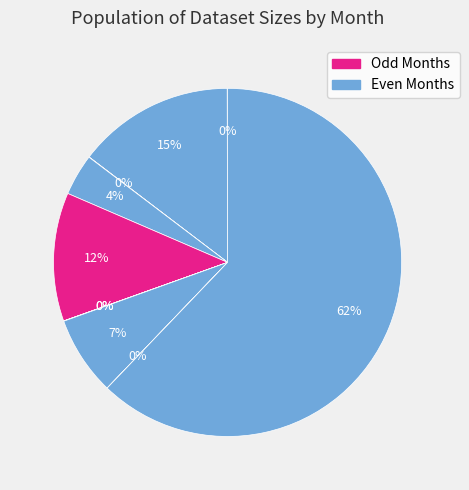

Count the number of slices in the pie.

10